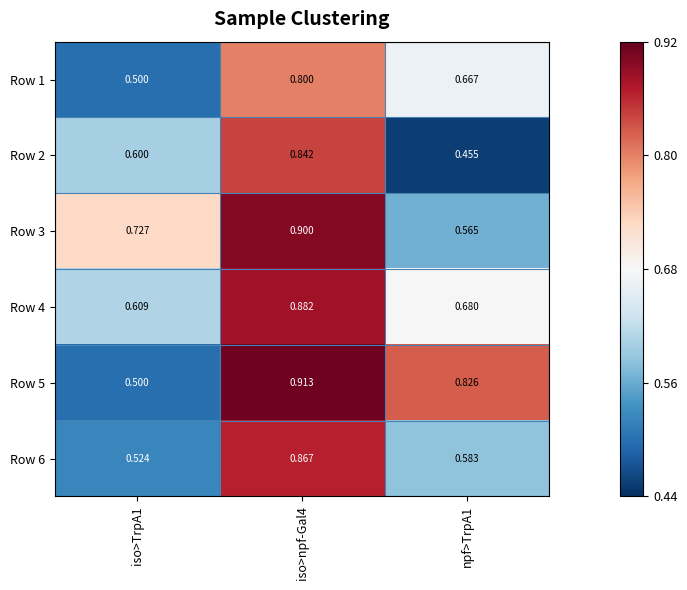

Which series has the largest total across all categories?

Row 5